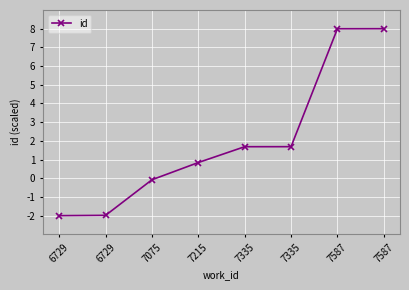

Where does the data first go above 1?

7335